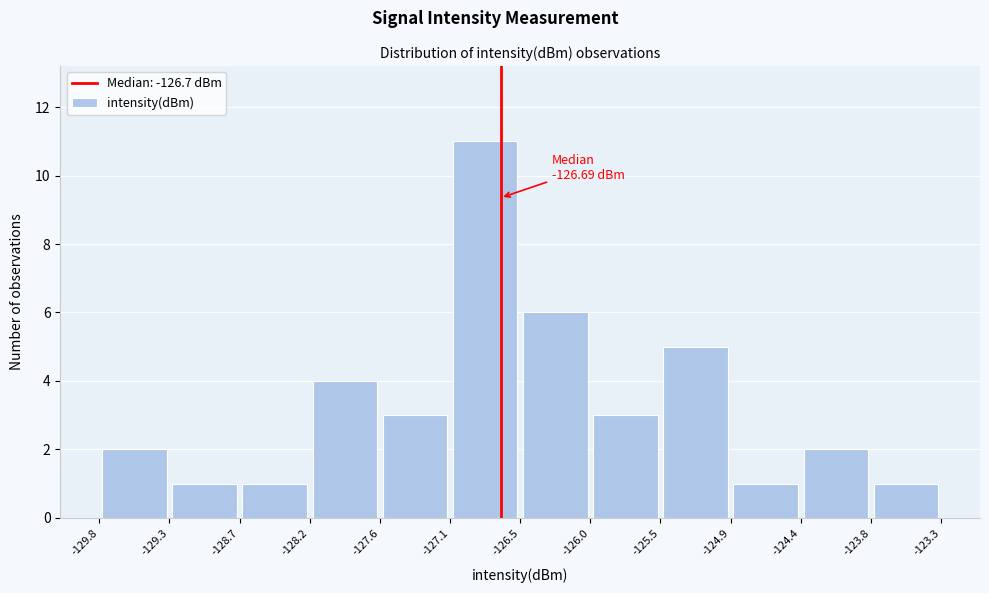

Over which range of the x-axis is the bar tallest?

-127.1 to -126.5